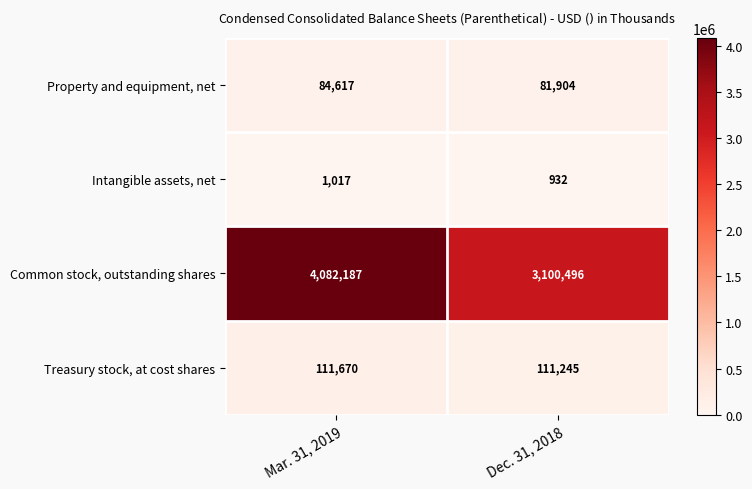

Is it true that Treasury stock, at cost shares equals 111670 at Mar. 31, 2019?

True